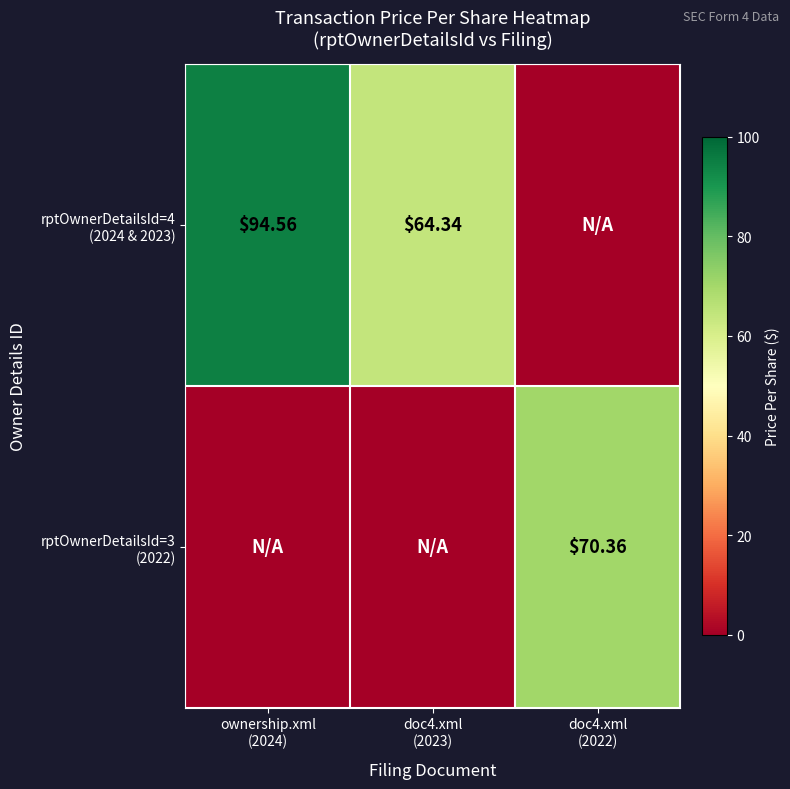

What is the difference between the second highest and minimum values in the rptOwnerDetailsId=4 (2024 & 2023) series?

64.3